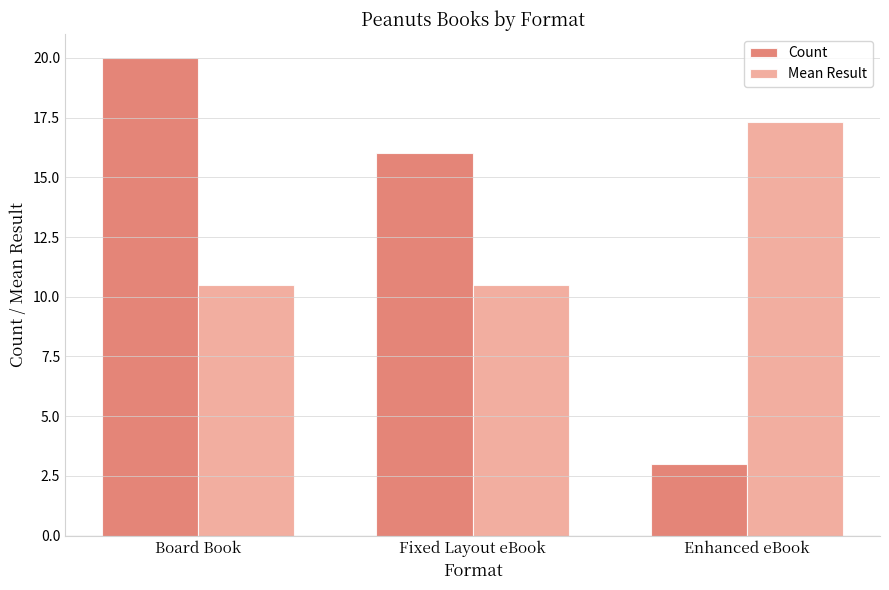

Reading left to right, extract all data points from this chart.

Count: 20.0	16.0	3.0
Mean Result: 10.5	10.5	17.3